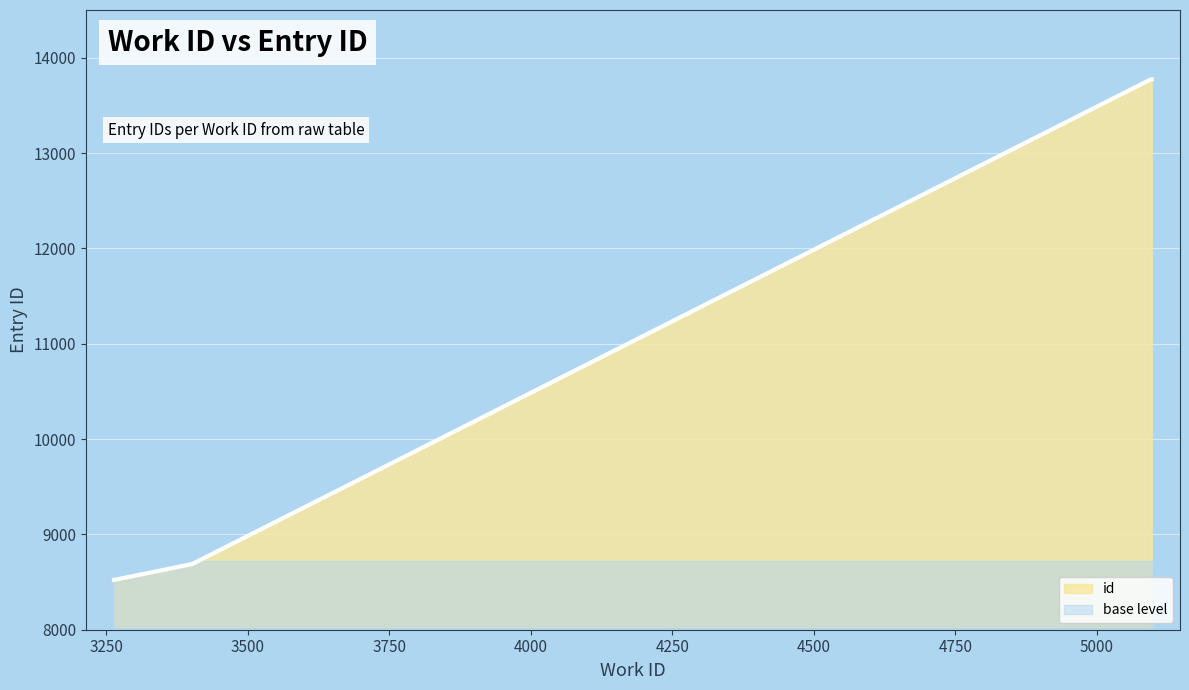

Rank the categories by value from lowest to highest.

3264, 3402, 5092, 5094, 5097